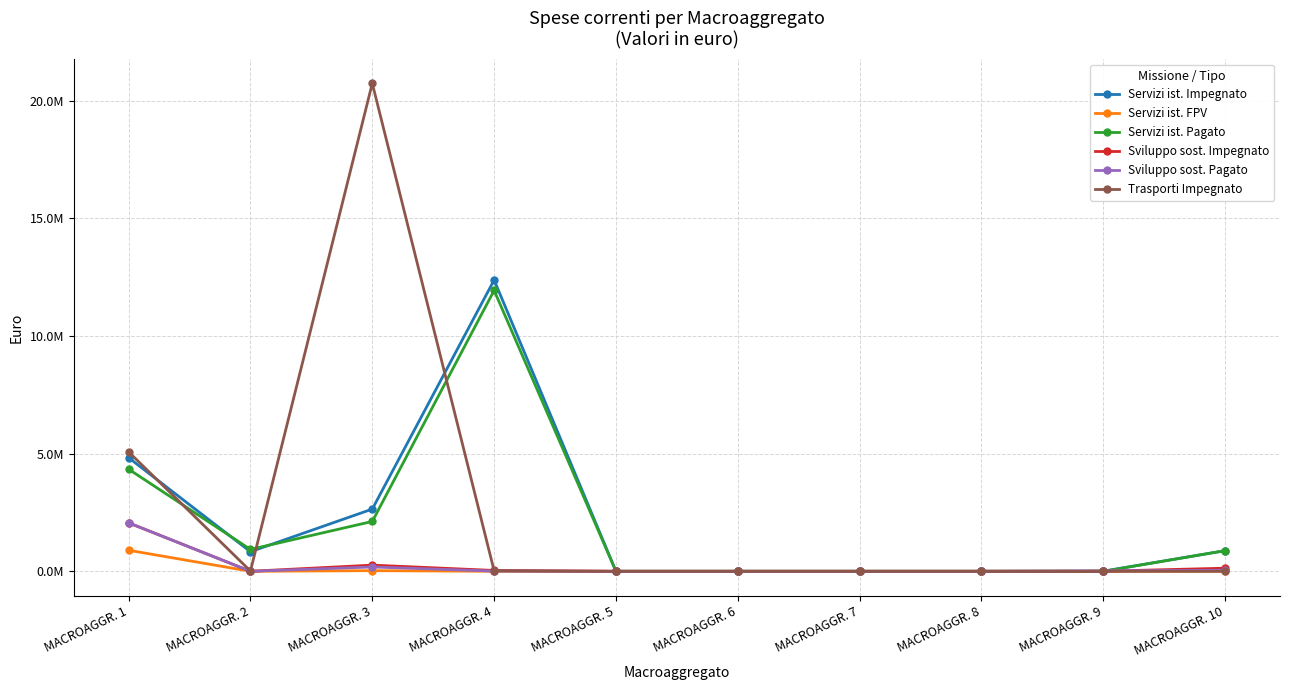

Which series has the widest spread of values?

Trasporti Impegnato